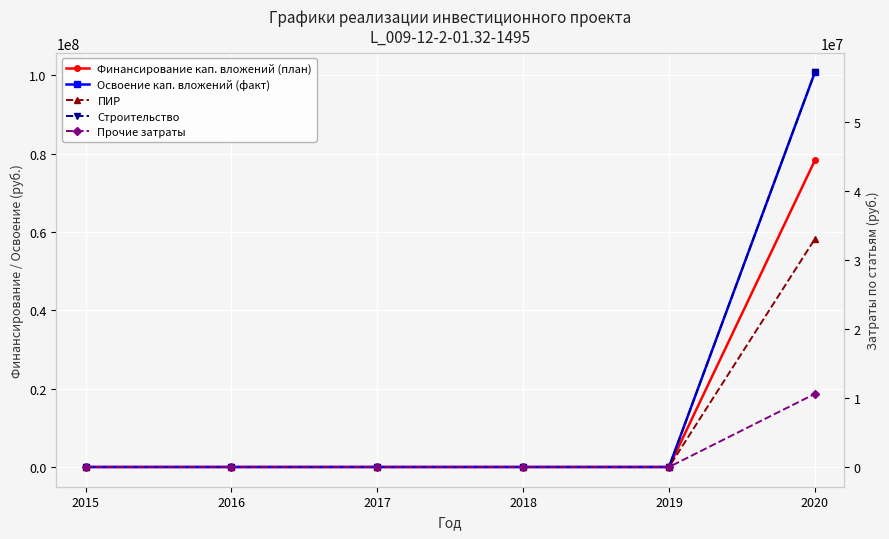

What is the maximum value for Прочие затраты?

10582377